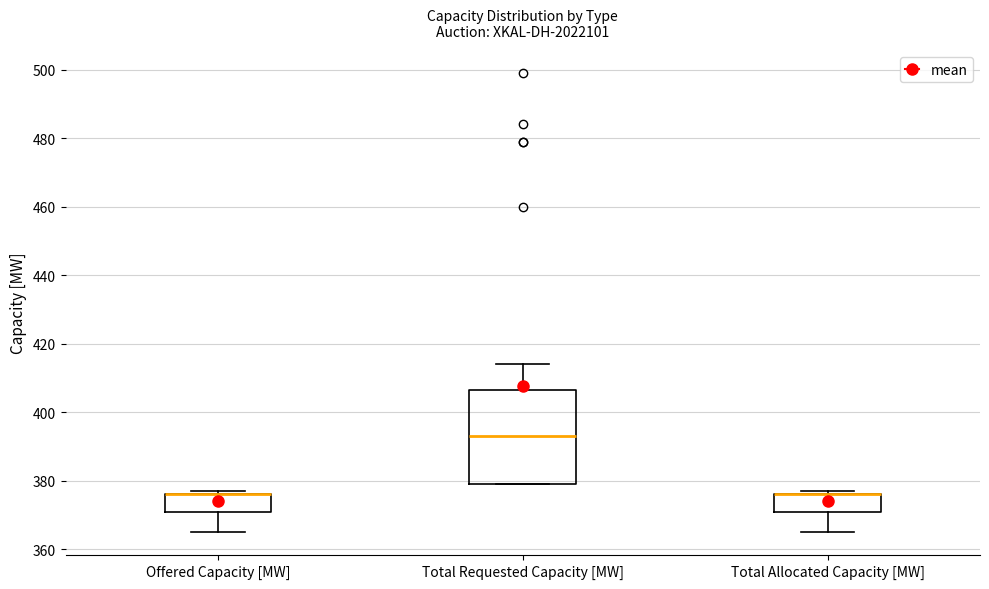

Comparing the boxes themselves (not the whiskers), which one is the tallest?

Total Requested Capacity [MW]